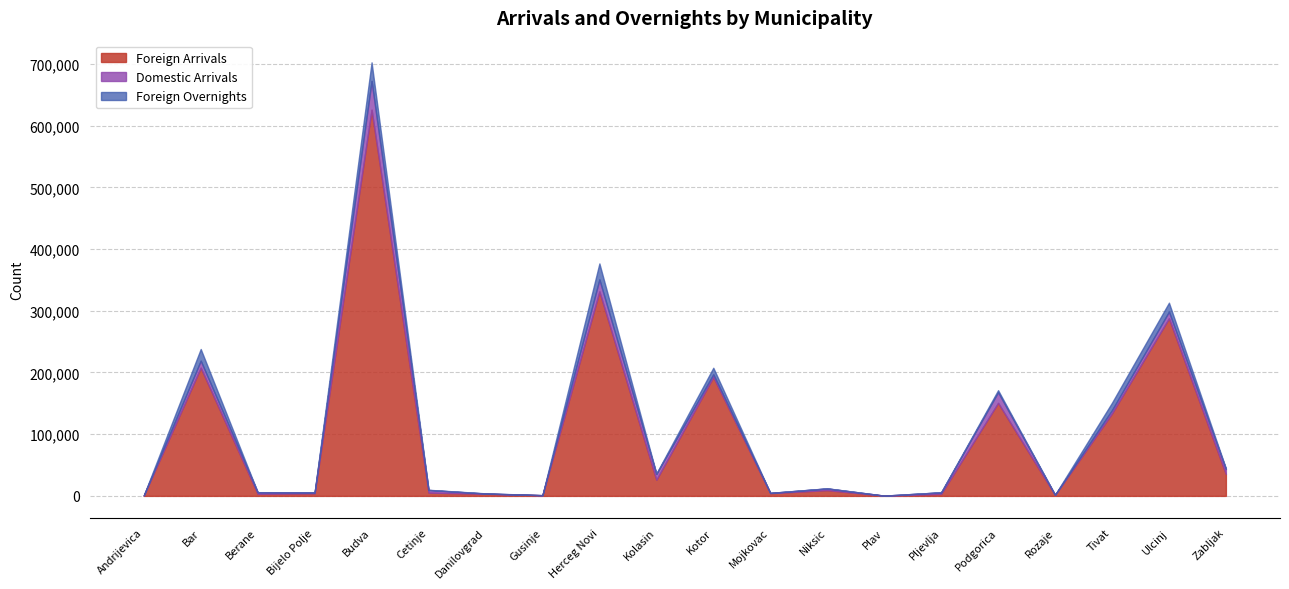

Does the chart display data point markers on the line(s)?

No